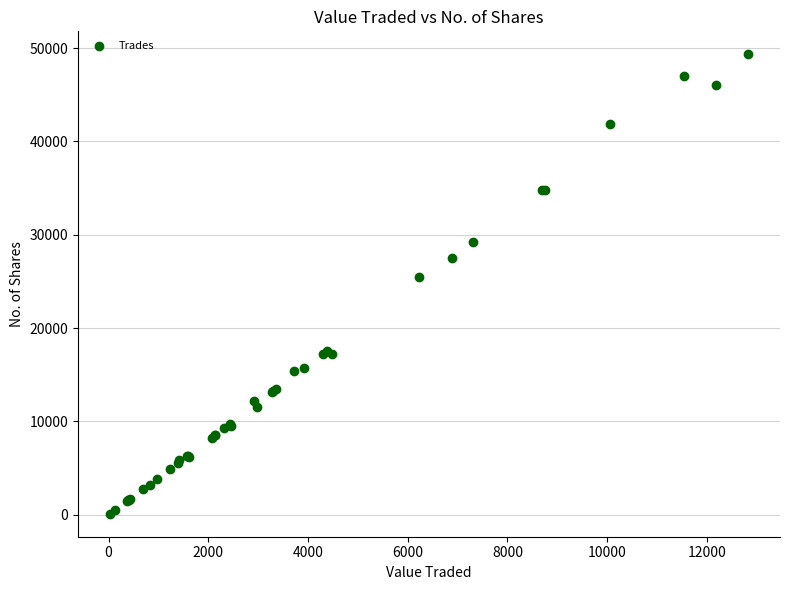

What Y value in the scatter plot is closest to 24715?

25502